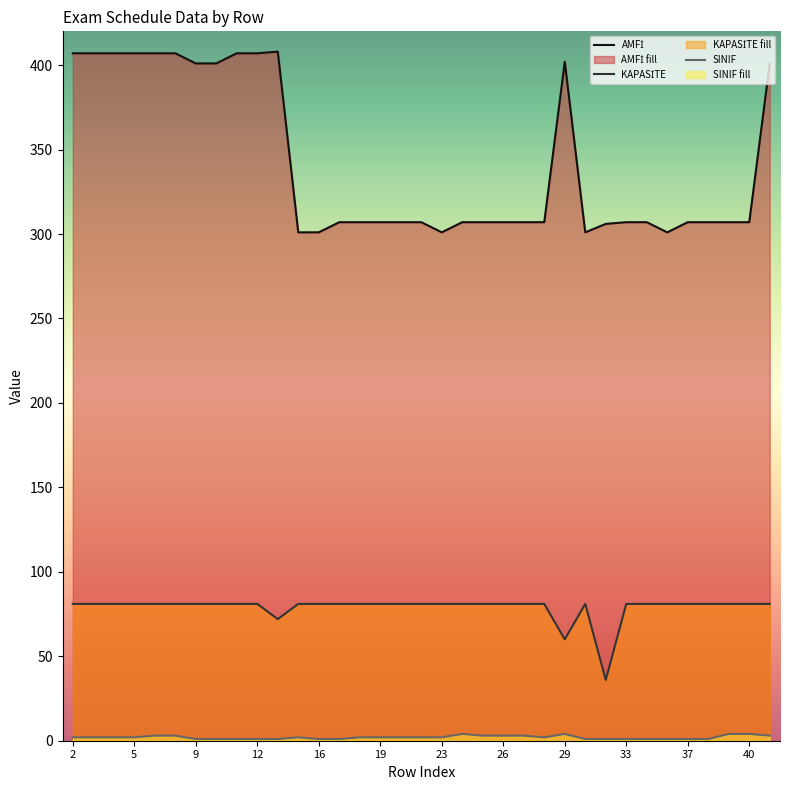

How many lines are shown in the chart?

3